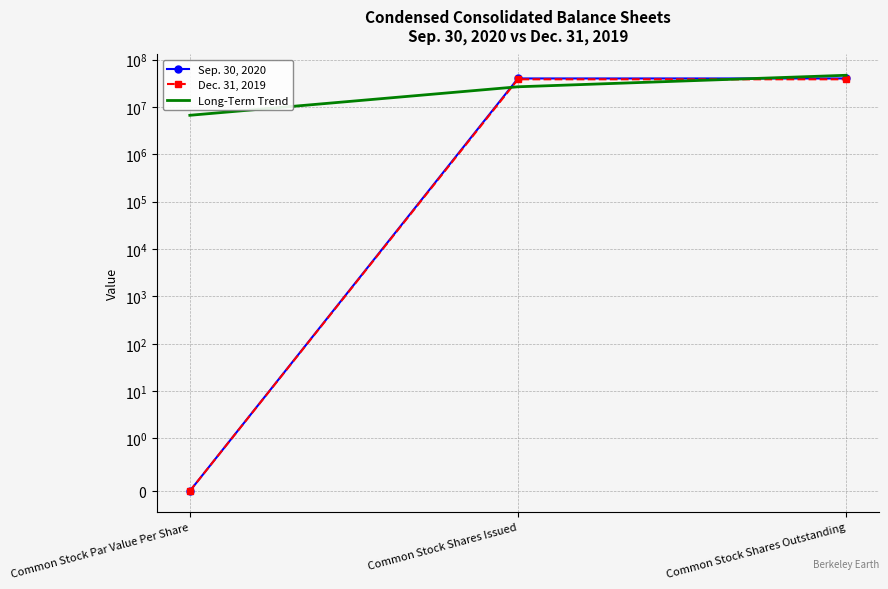

At how many categories does at least one series exceed 40349848?

1